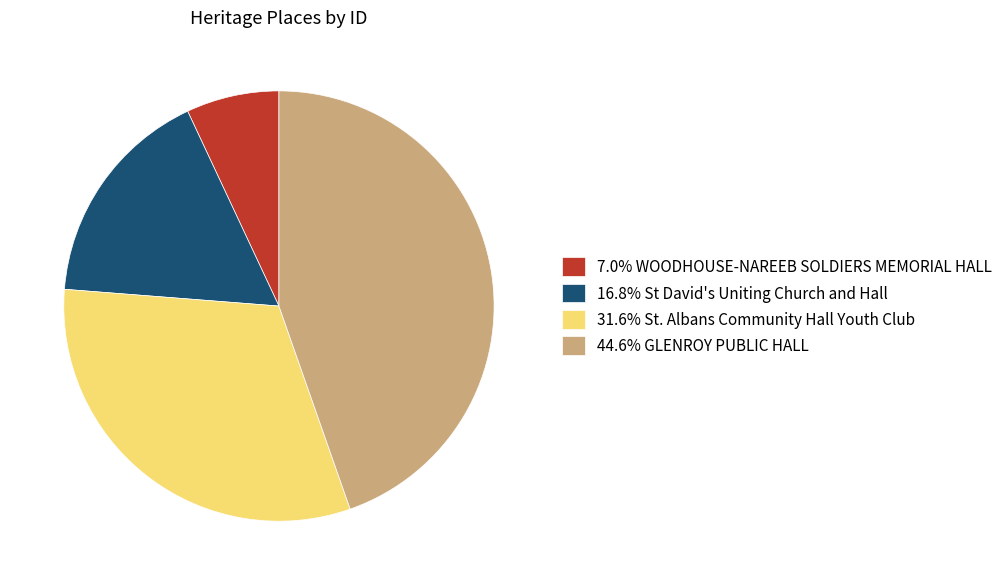

Is the sum of 16.8% St David's Uniting Church and Hall and 31.6% St. Albans Community Hall Youth Club greater than half?

No